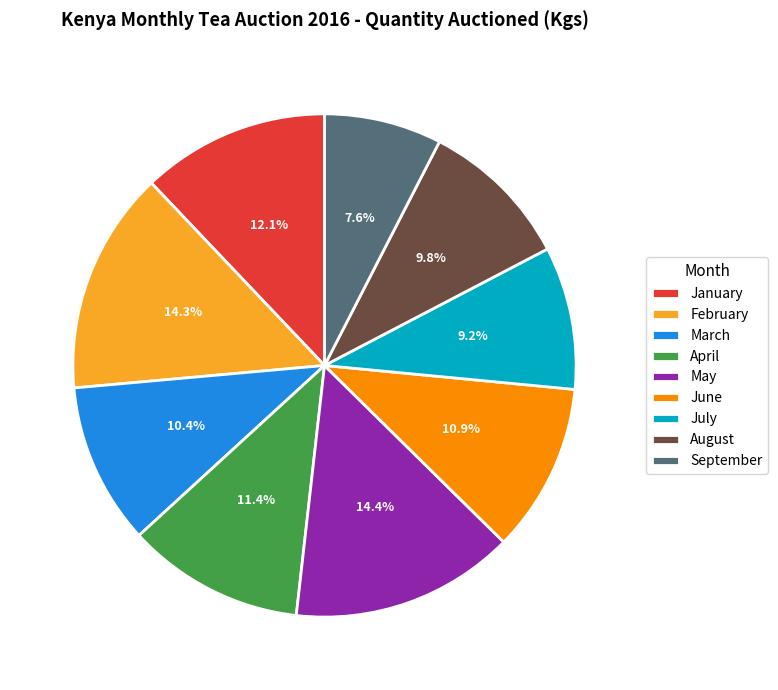

Count the number of slices in the pie.

9